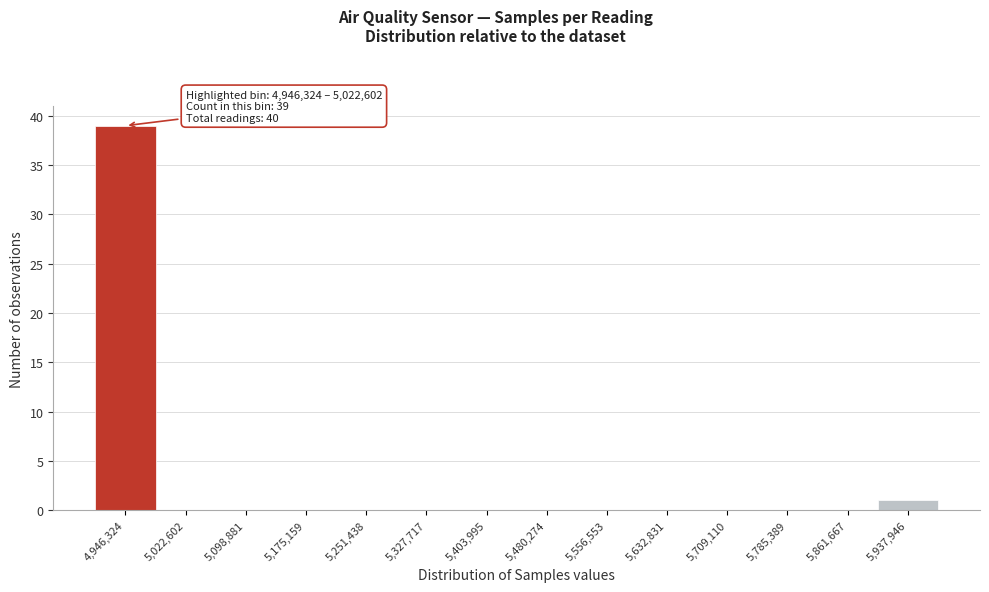

Reading right to left, extract all data points from this chart.

5,937,946=1	5,861,667=0	5,785,389=0	5,709,110=0	5,632,831=0	5,556,553=0	5,480,274=0	5,403,995=0	5,327,717=0	5,251,438=0	5,175,159=0	5,098,881=0	5,022,602=0	4,946,324=39